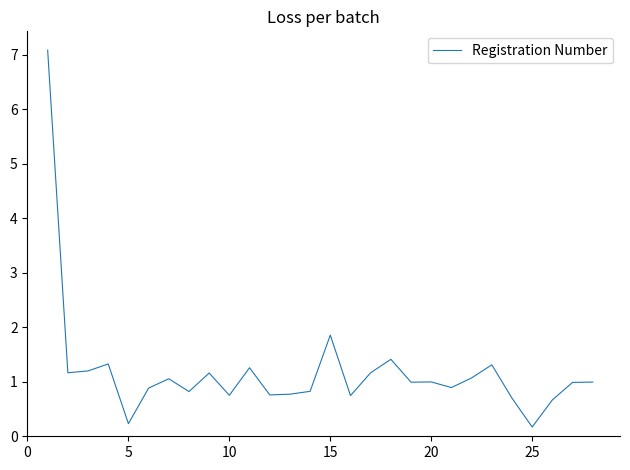

What is the difference between the maximum and minimum values?

6.9